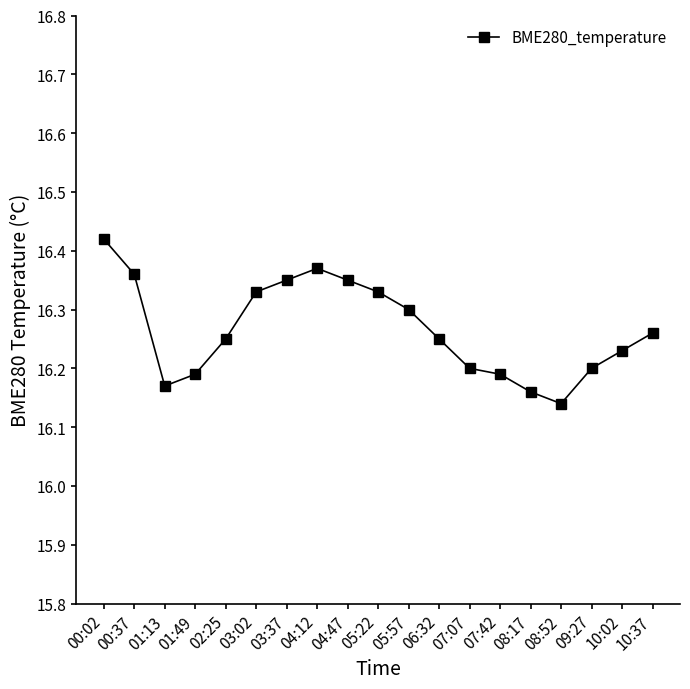

What is the label of the 3rd point from the left?

01:13